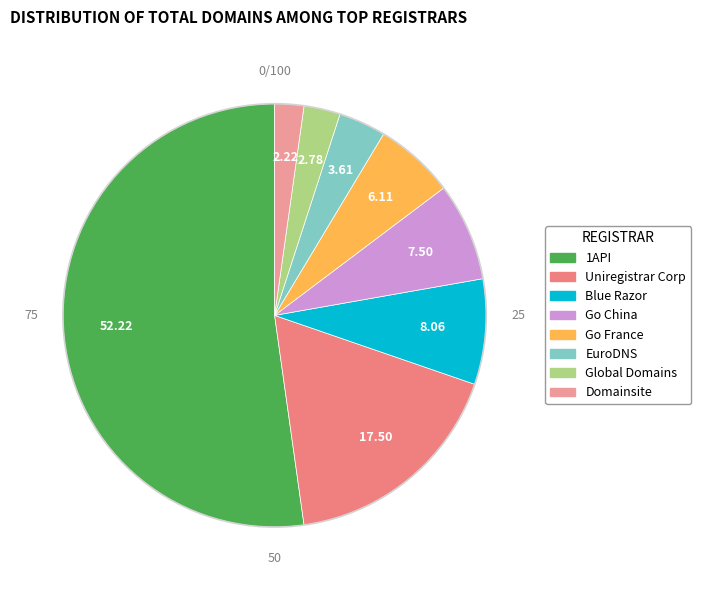

What is the smallest slice in the pie chart?

Domainsite, INC